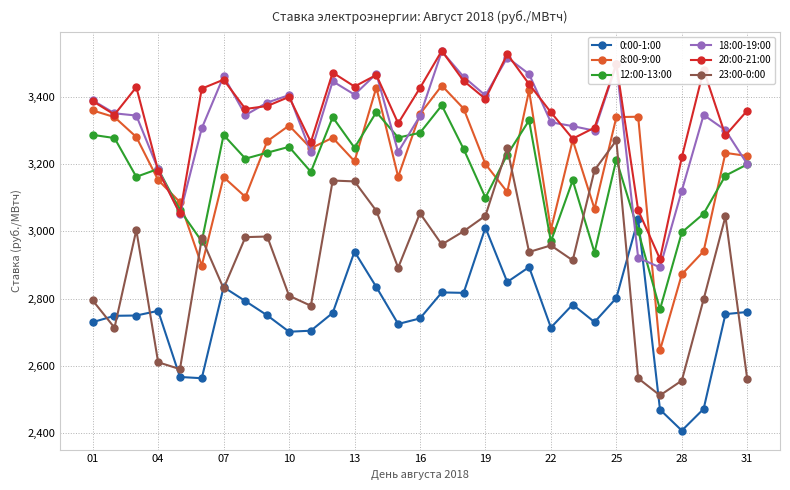

Which series has the widest spread of values?

8:00-9:00